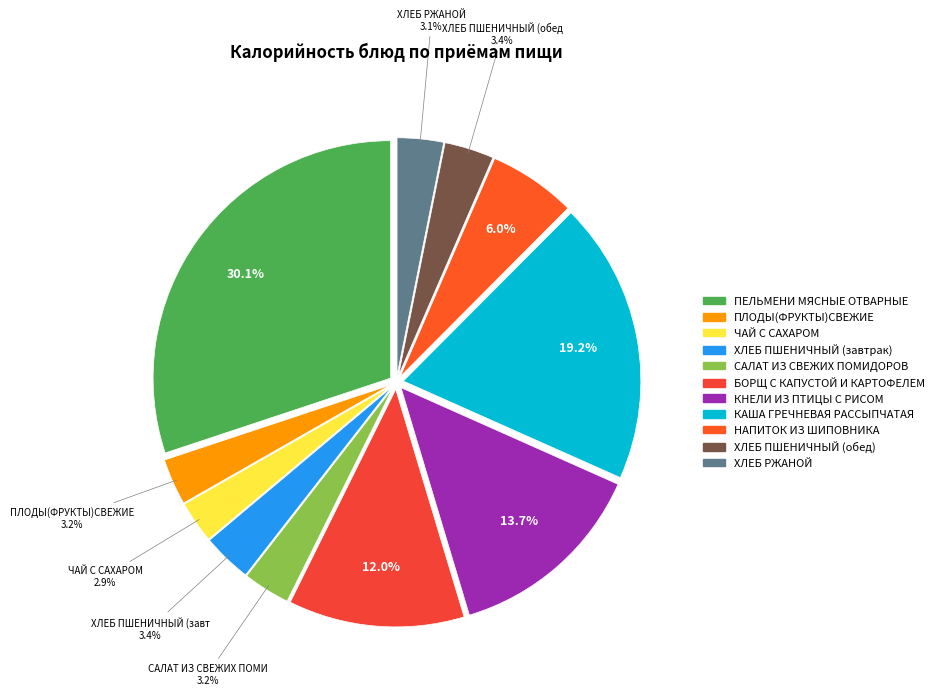

What percentage is NOT represented by ХЛЕБ РЖАНОЙ?

96.9%